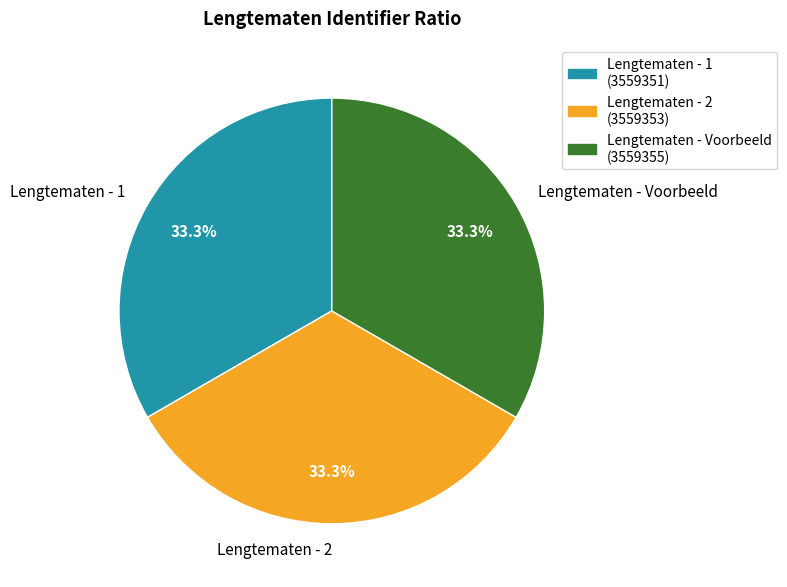

To the nearest percent, what portion does Lengtematen - 2 represent?

33%